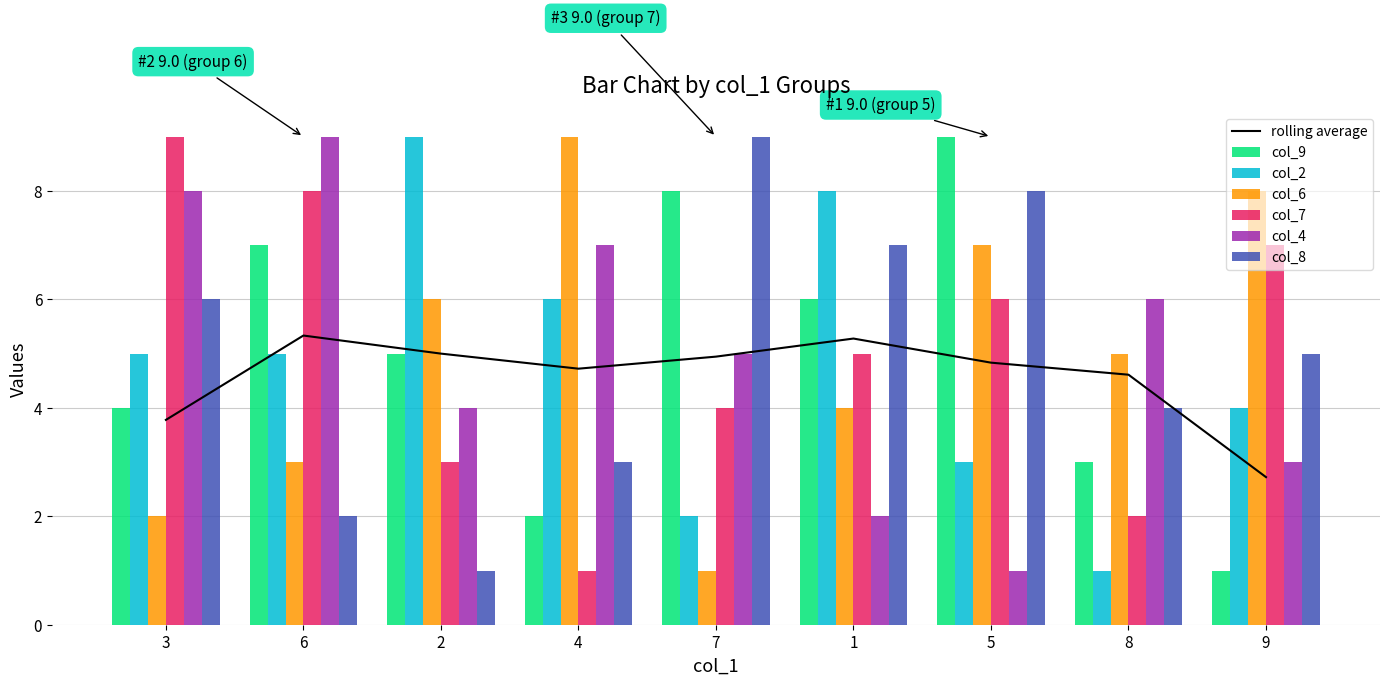

What is the difference between the col_8 values at 6 and 4?

1